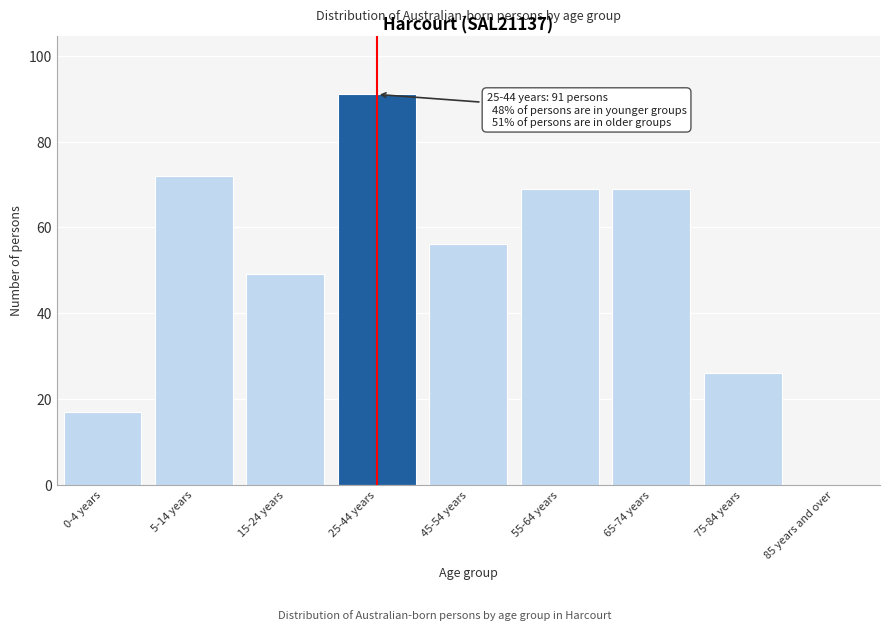

Reading right to left, transcribe all the data shown in this chart.

85 years and over=0	75-84 years=26	65-74 years=69	55-64 years=69	45-54 years=56	25-44 years=91	15-24 years=49	5-14 years=72	0-4 years=17